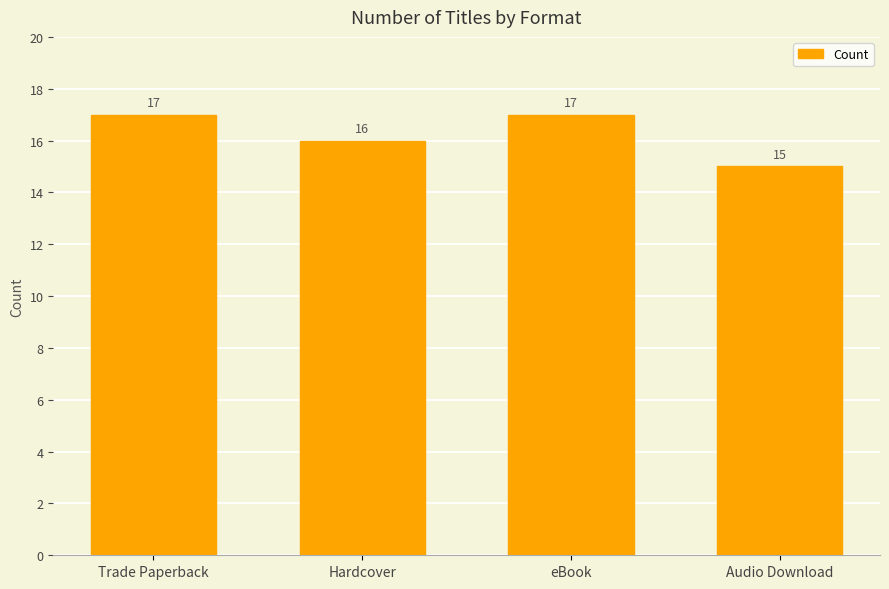

The value at eBook is 5. True or false?

False